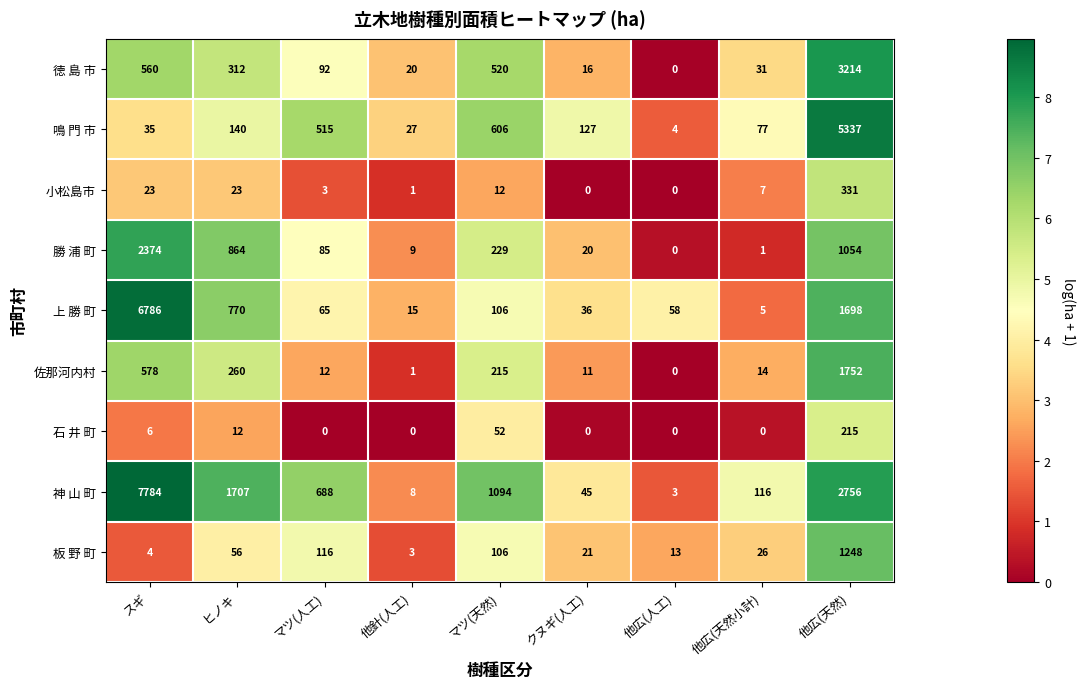

What is the highest value of the 小松島市 series?

331